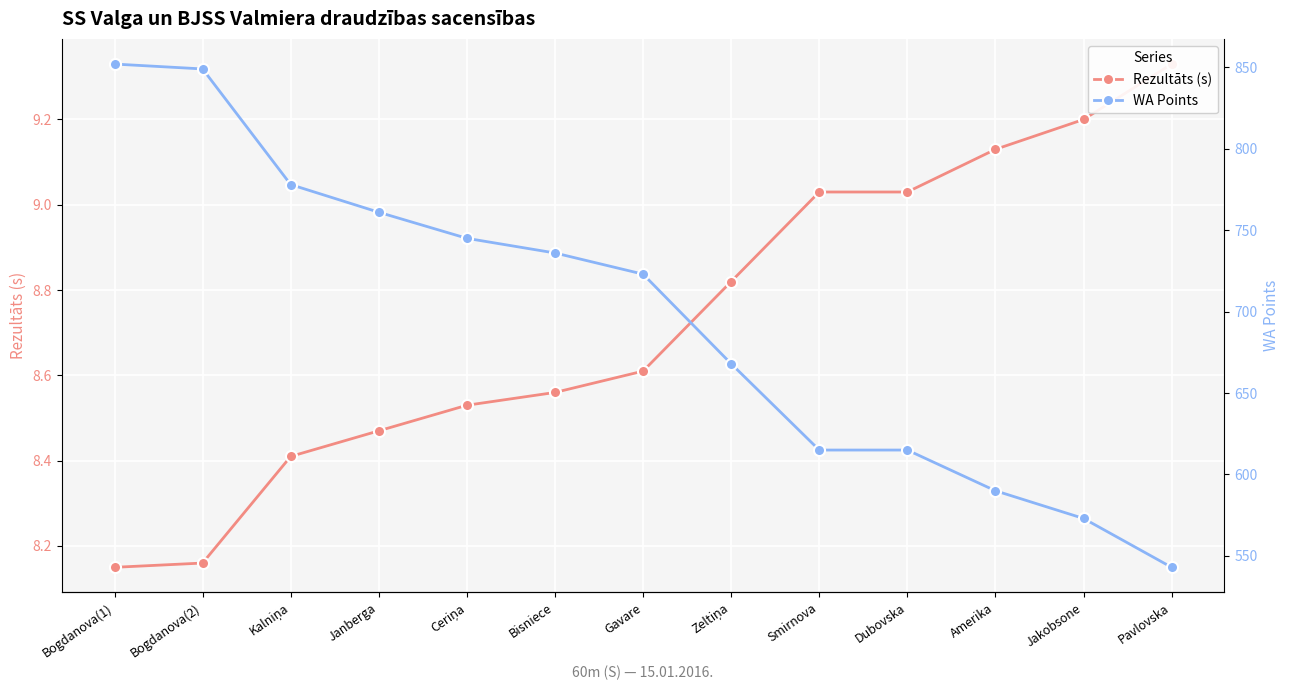

What are all the series names shown in the legend?

Rezultāts (s), WA Points